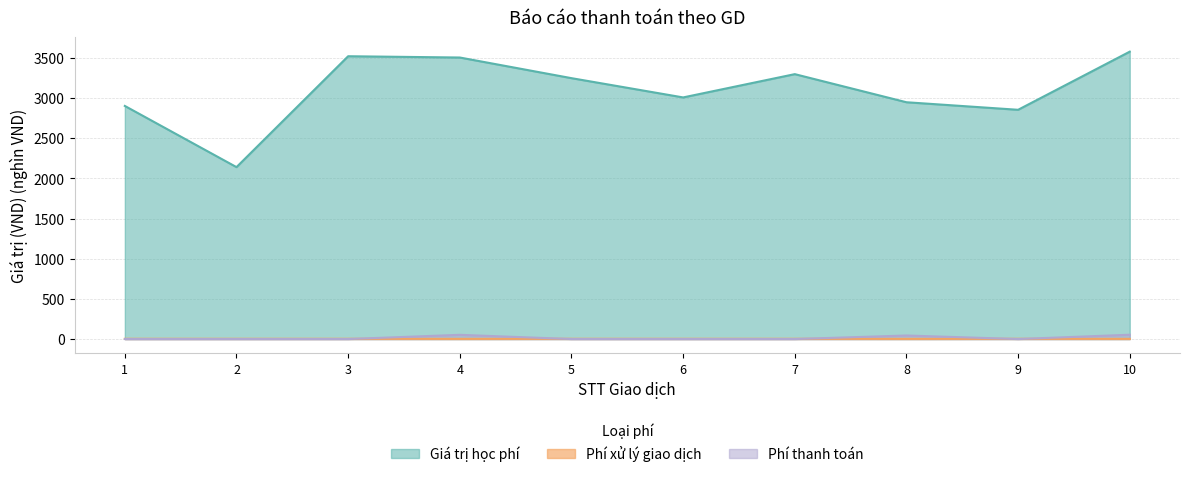

How many data points does each series have?

10